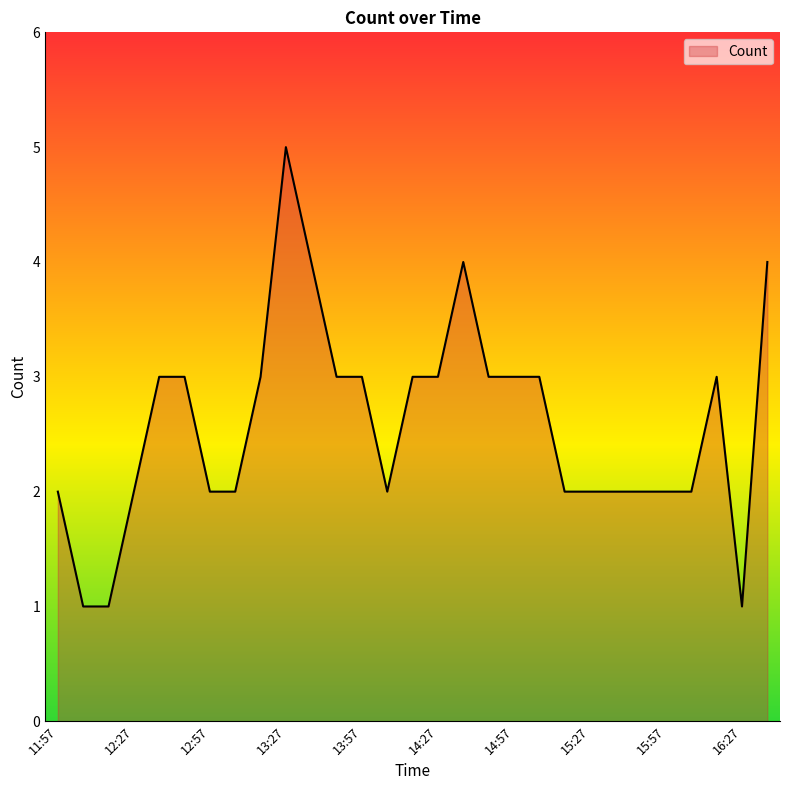

What is the maximum value shown in the chart?

5